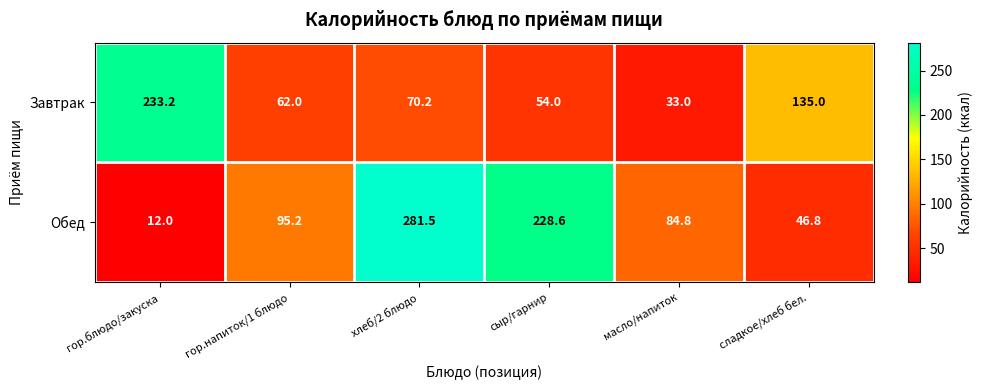

What is the spread (max minus min) of values at сыр/гарнир?

174.6